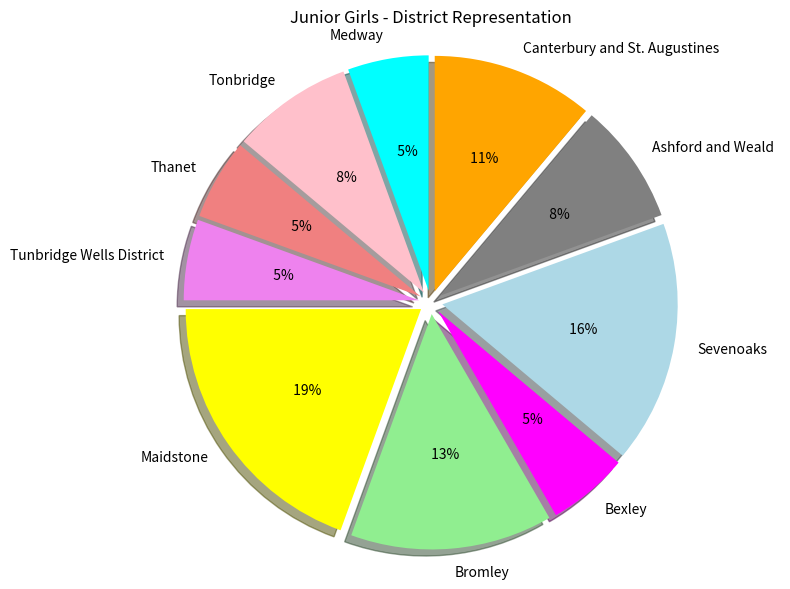

To the nearest percent, what percentage of the pie is Tonbridge?

8%